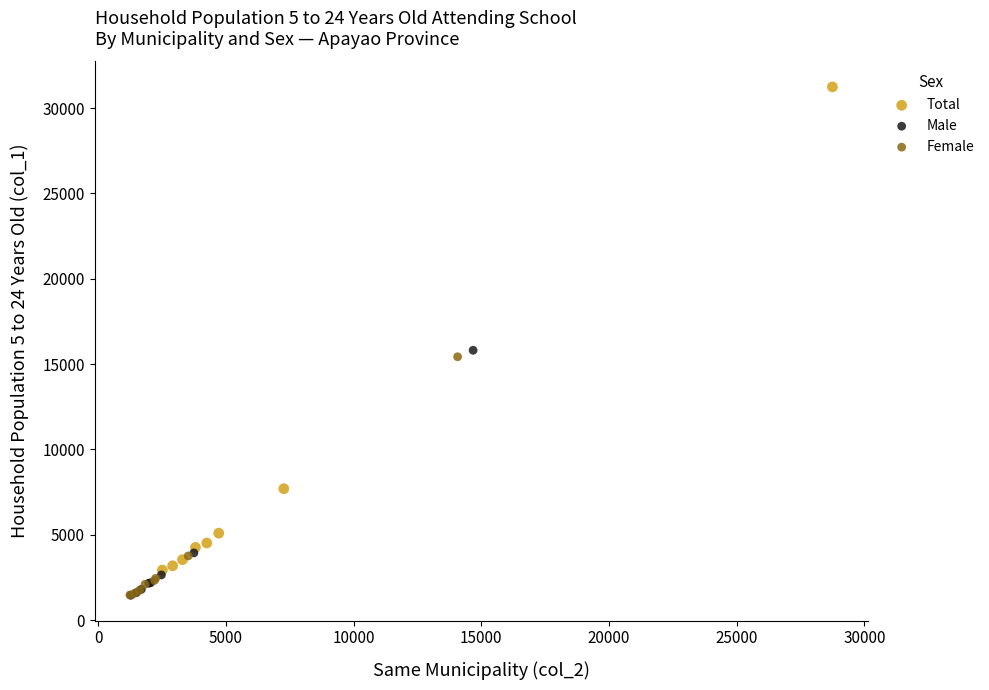

Which series has the largest Y range (max minus min)?

Total